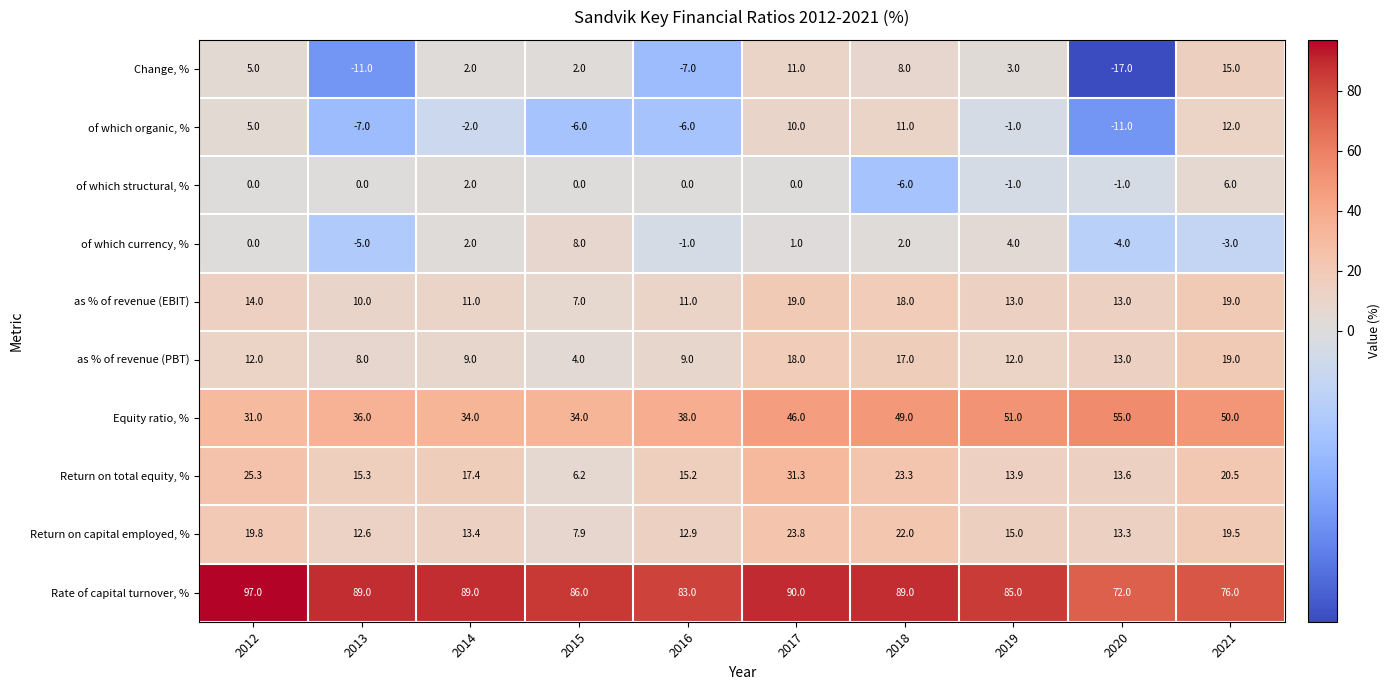

Rank the categories by Return on capital employed, % value from lowest to highest.

2015, 2013, 2016, 2020, 2014, 2019, 2021, 2012, 2018, 2017